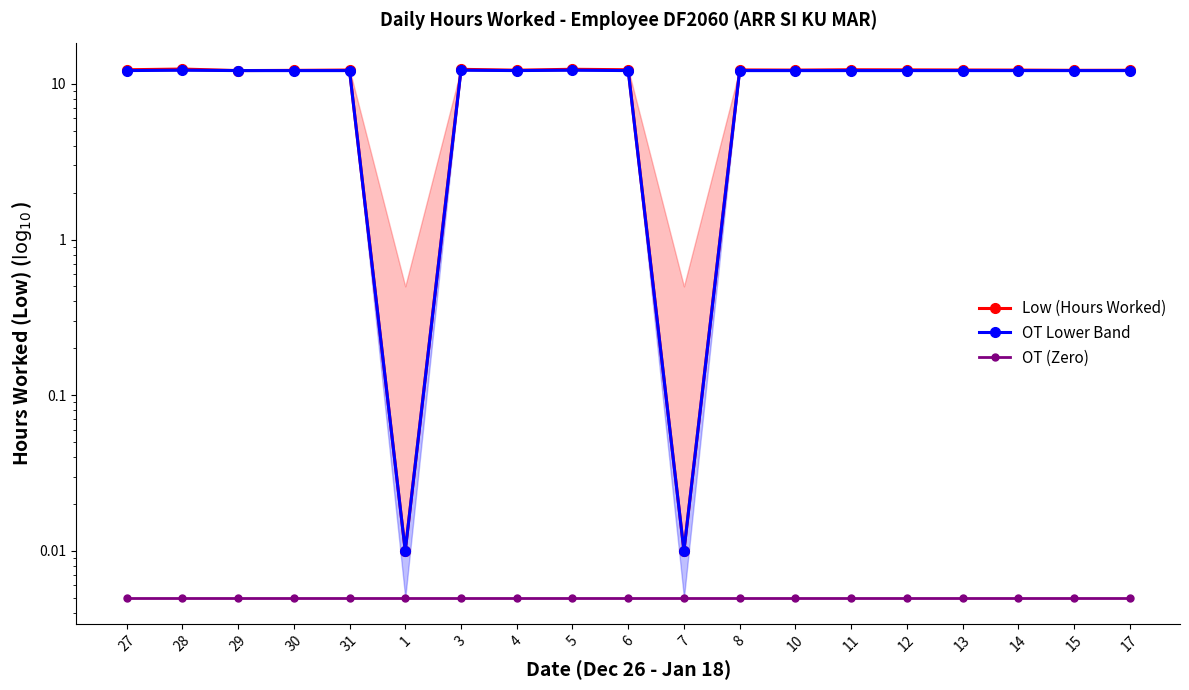

True or false: OT (Zero) and Low (Hours Worked) cross at least once.

False